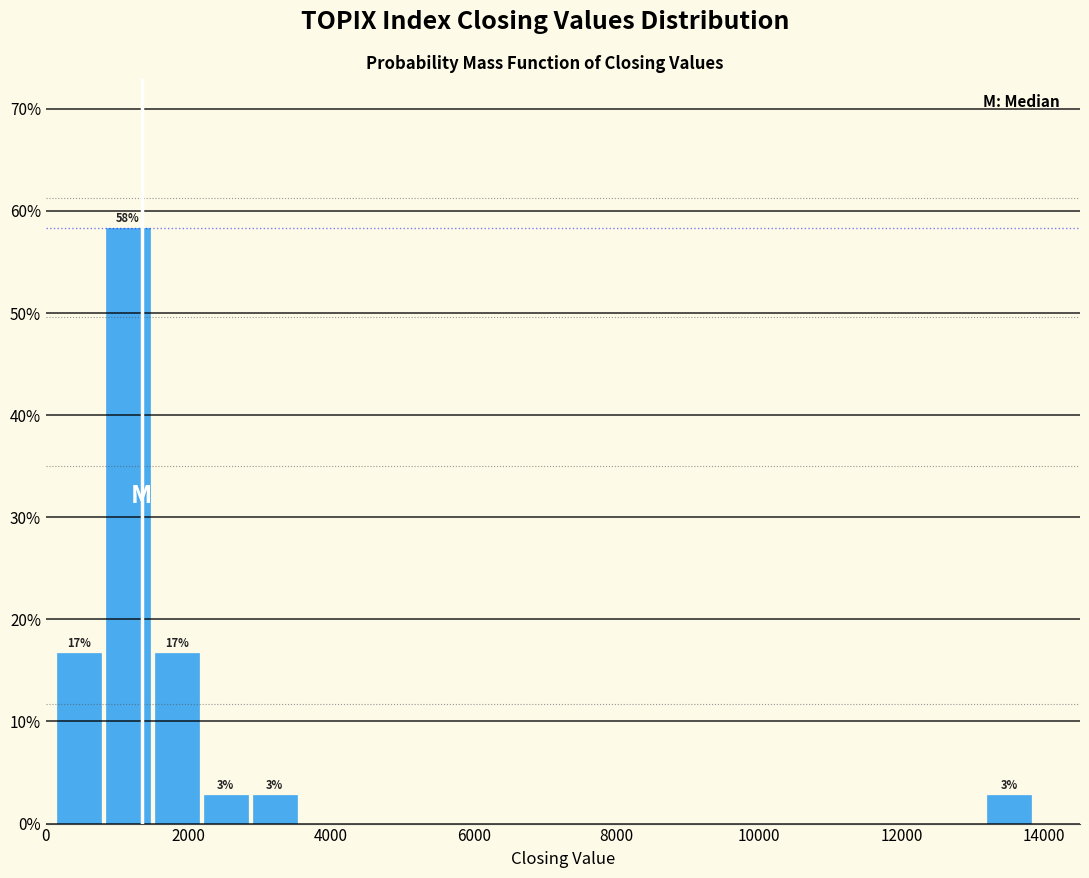

Read against the x-axis, roughly where is the centre of the tallest bar?

1200